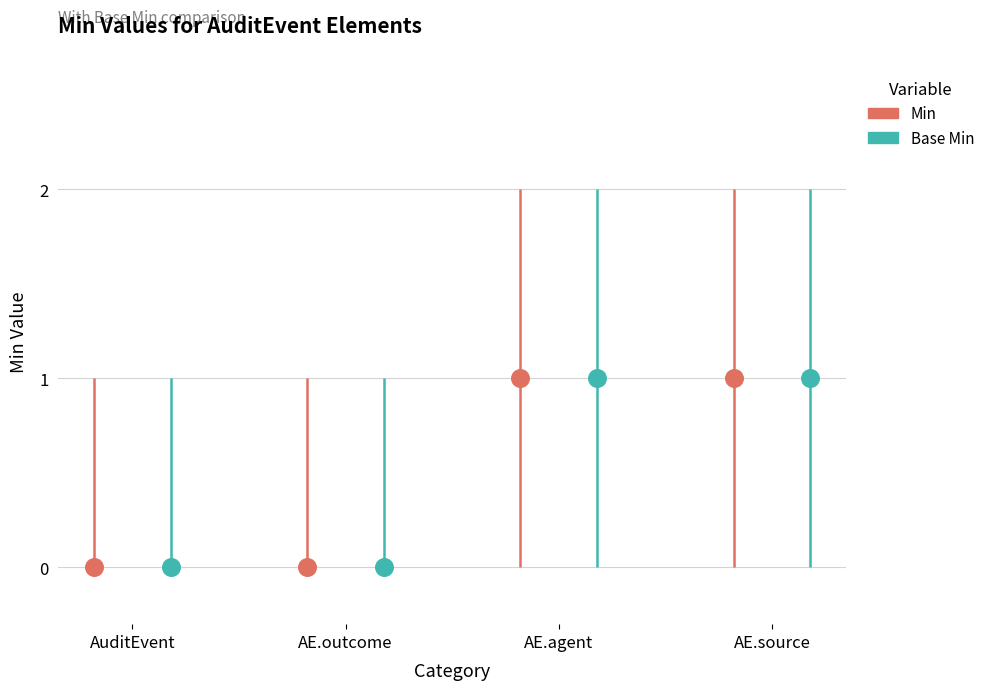

Which series has the largest total across all categories?

Min